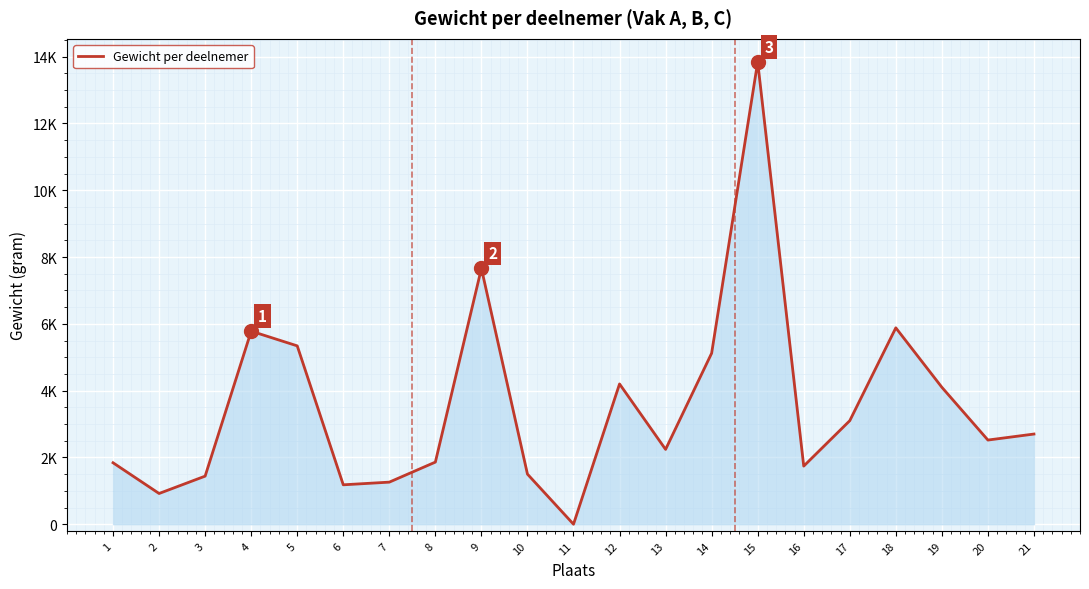

Does the chart have visible grid lines?

Yes